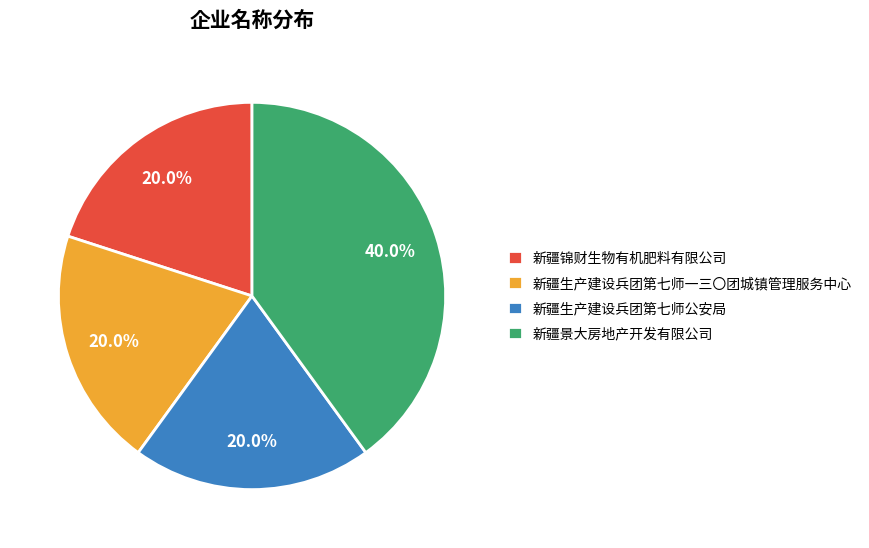

Is it true that 新疆景大房地产开发有限公司 is 40% of the pie?

True